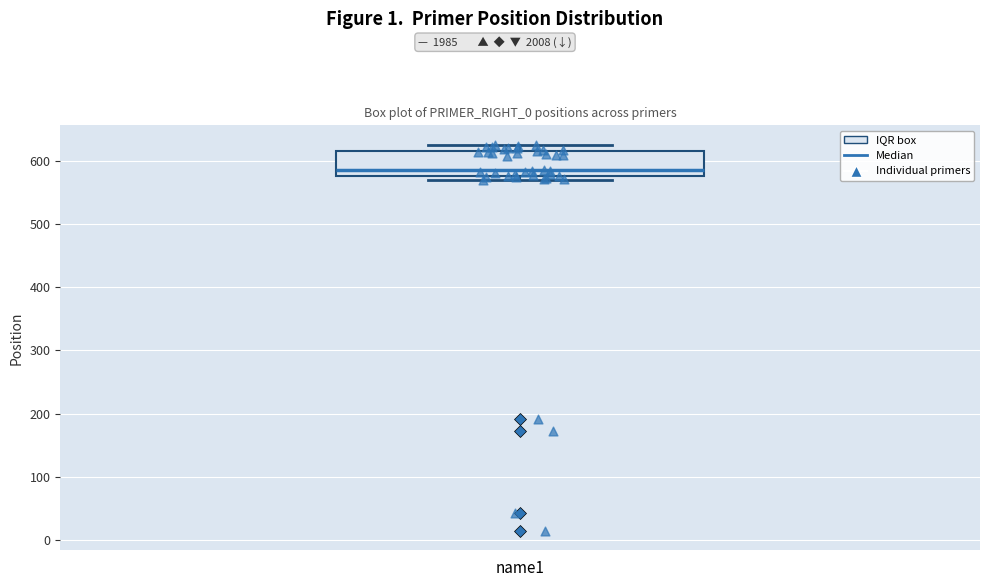

Where is the lower edge of the box for name1 on the y-axis? The values are not printed on the chart, so give them approximately, as read against the axis.

580